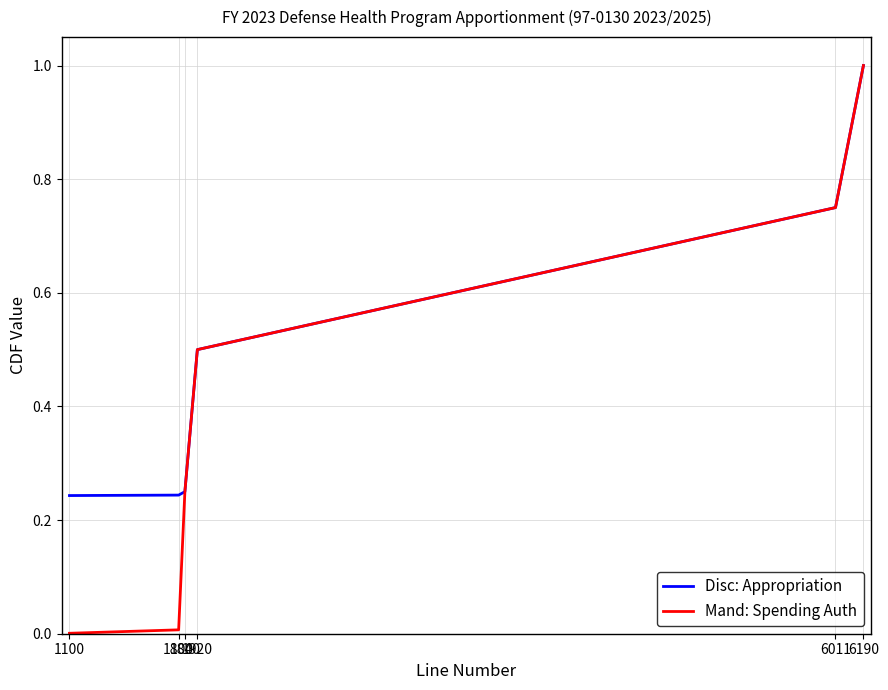

List the series in order of their overall mean, lowest first.

Mand: Spending Auth, Disc: Appropriation